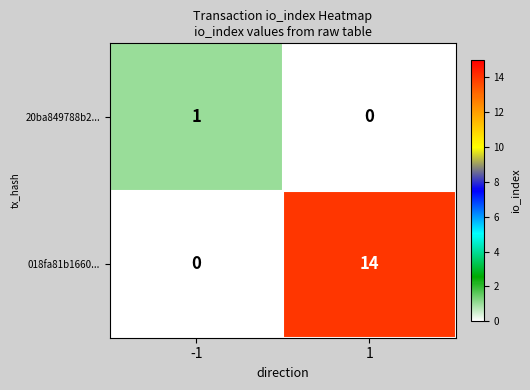

At -1, list the series in order from largest to smallest.

20ba849788b2..., 018fa81b1660...